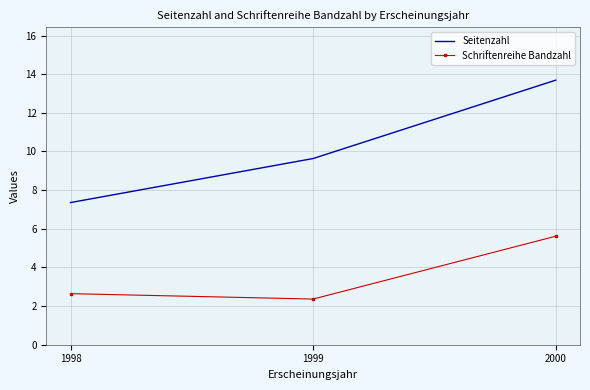

At which label is Schriftenreihe Bandzahl closest to 3?

1998